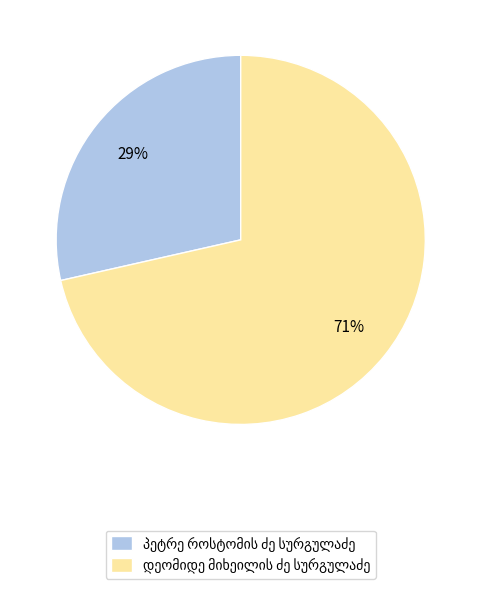

Is there a majority slice in this chart?

Yes